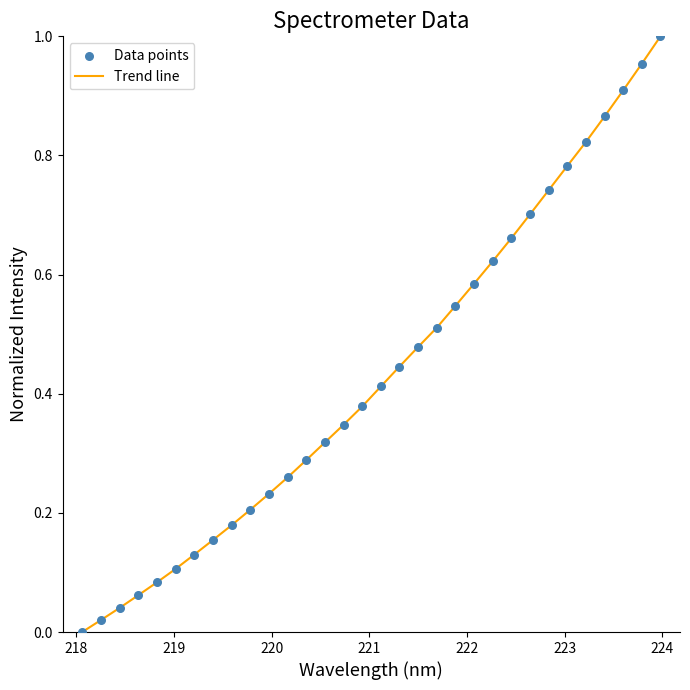

Does the chart have visible grid lines?

No